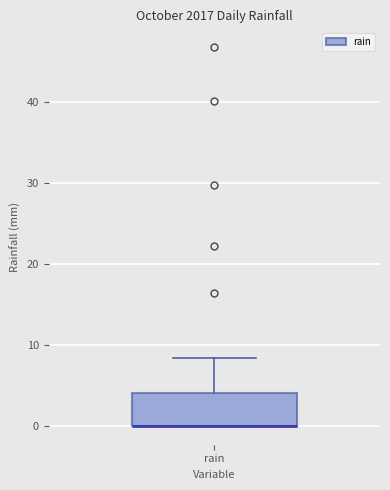

Transcribe this box plot: give where the median line is, the range the box spans, and where the two whiskers end, as read against the y-axis. The values are not printed on the chart, so give them approximately, as read against the axis.

median 0 (drawn on the box's lower edge), box 0 to 4, whiskers 0 to 8